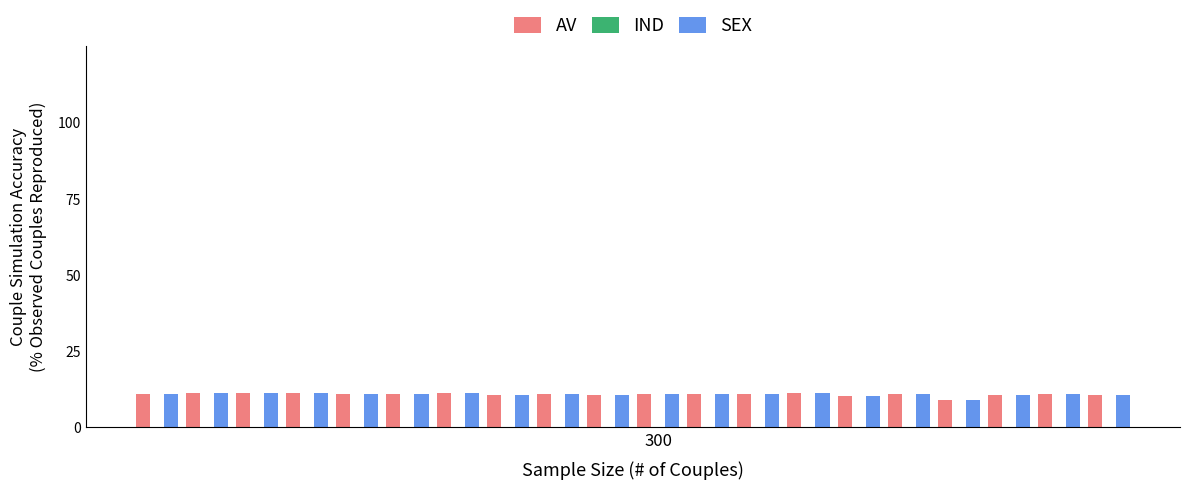

What is the sum of all SEX values?

216.7